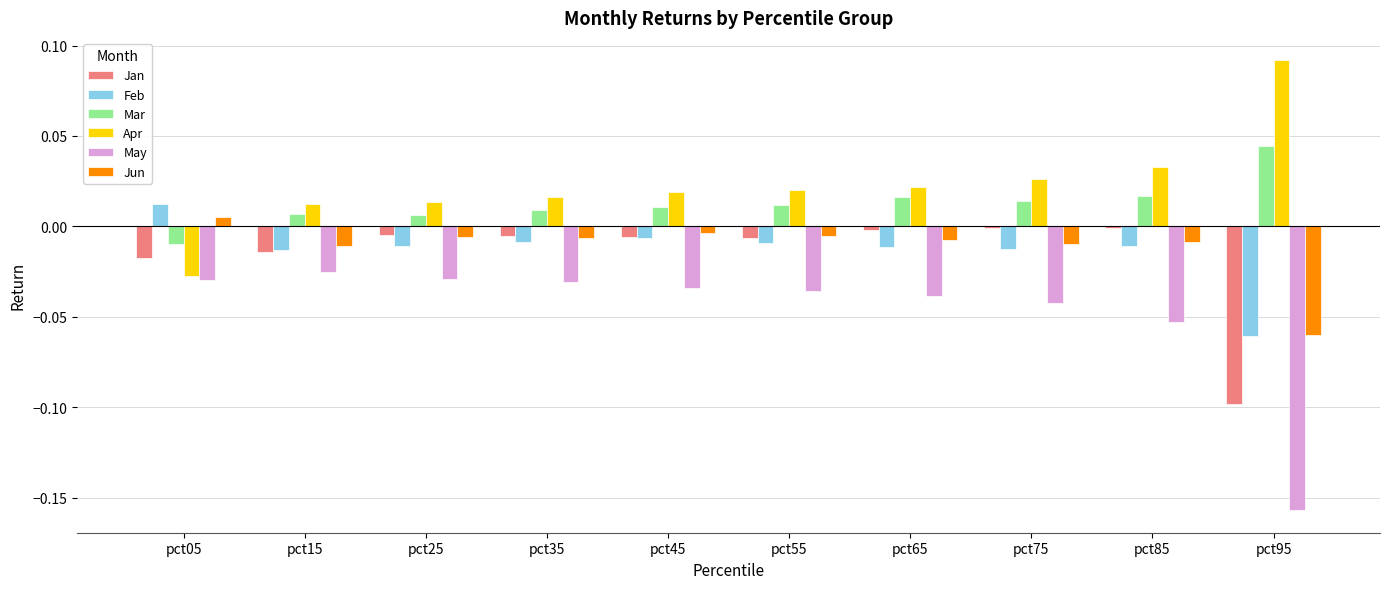

At which label does May reach its peak?

pct15